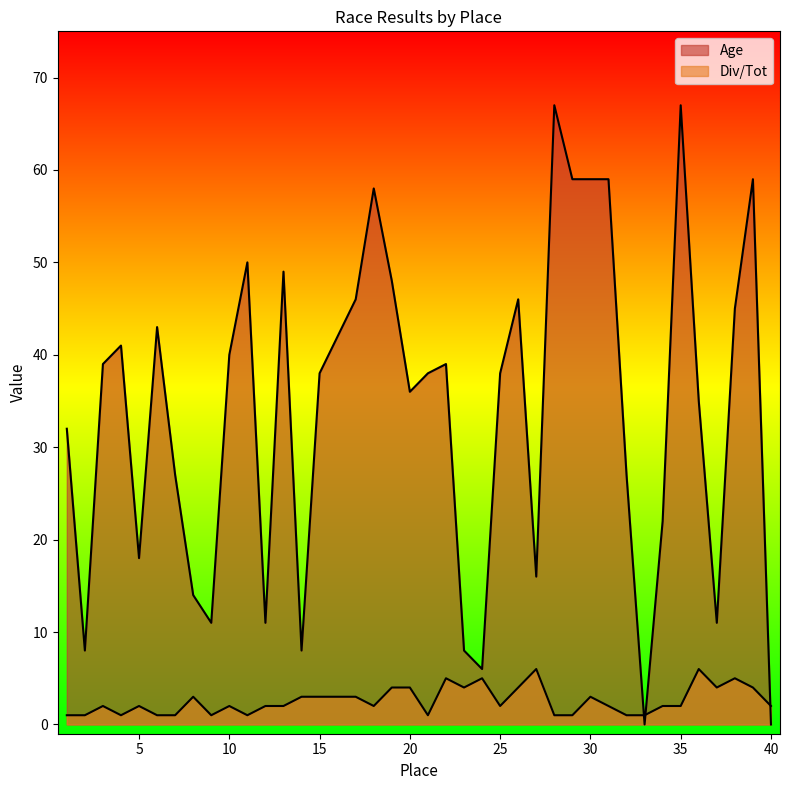

True or false: Div/Tot has a value of 1 at 21.

True